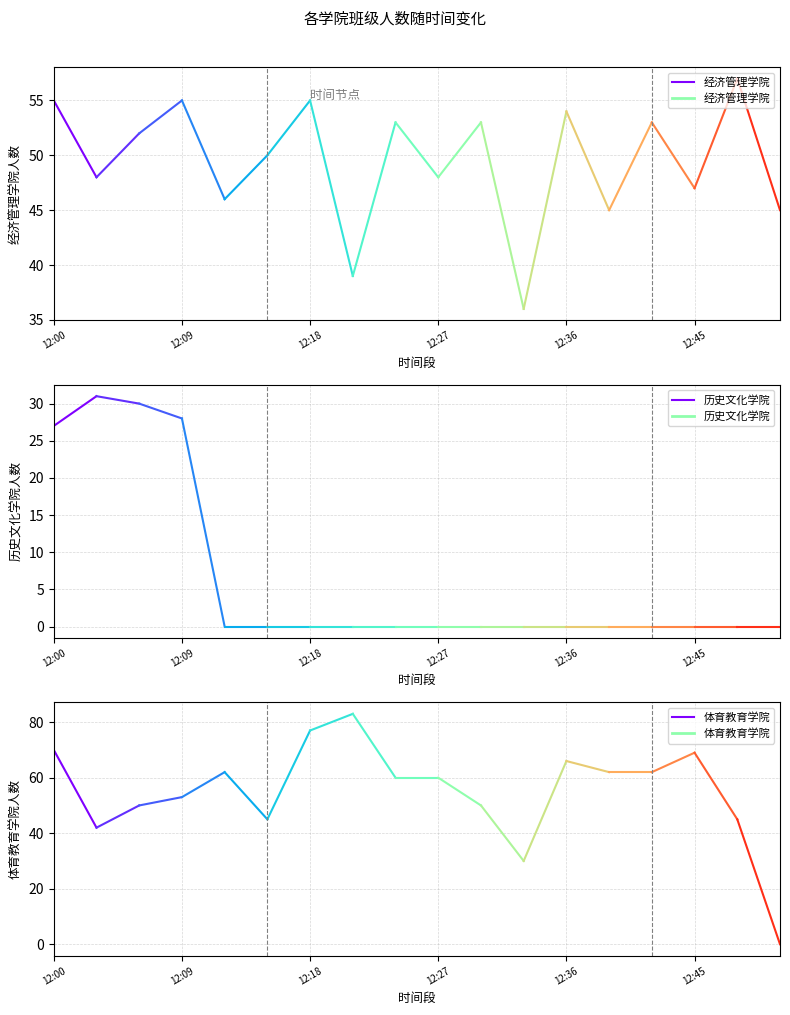

List the series in order of their overall mean, lowest first.

历史文化学院, 经济管理学院, 体育教育学院